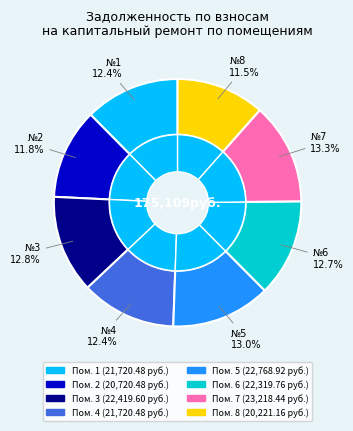

True or false: 5 accounts for 6% of the total.

False